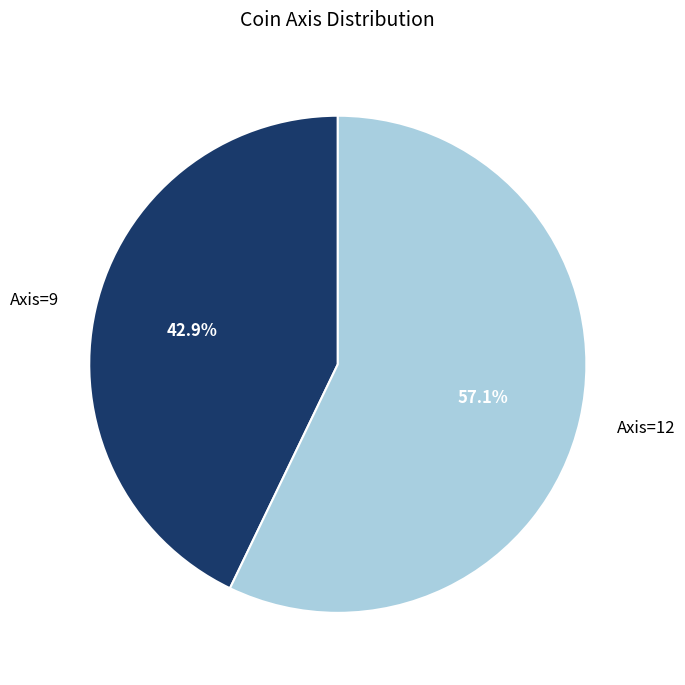

What percentage is the Axis=12 slice, to the nearest percent?

57%